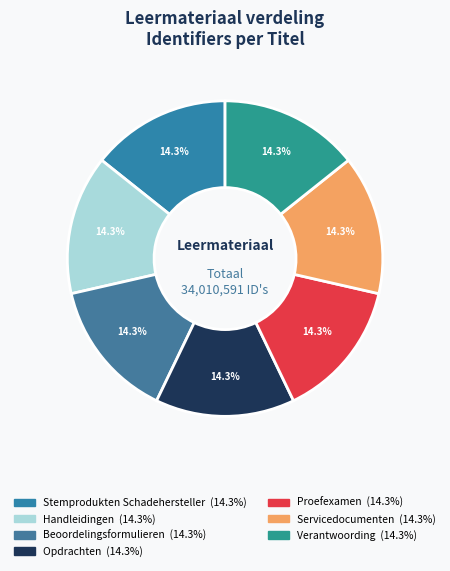

Is there any slice that represents more than half of the pie?

No